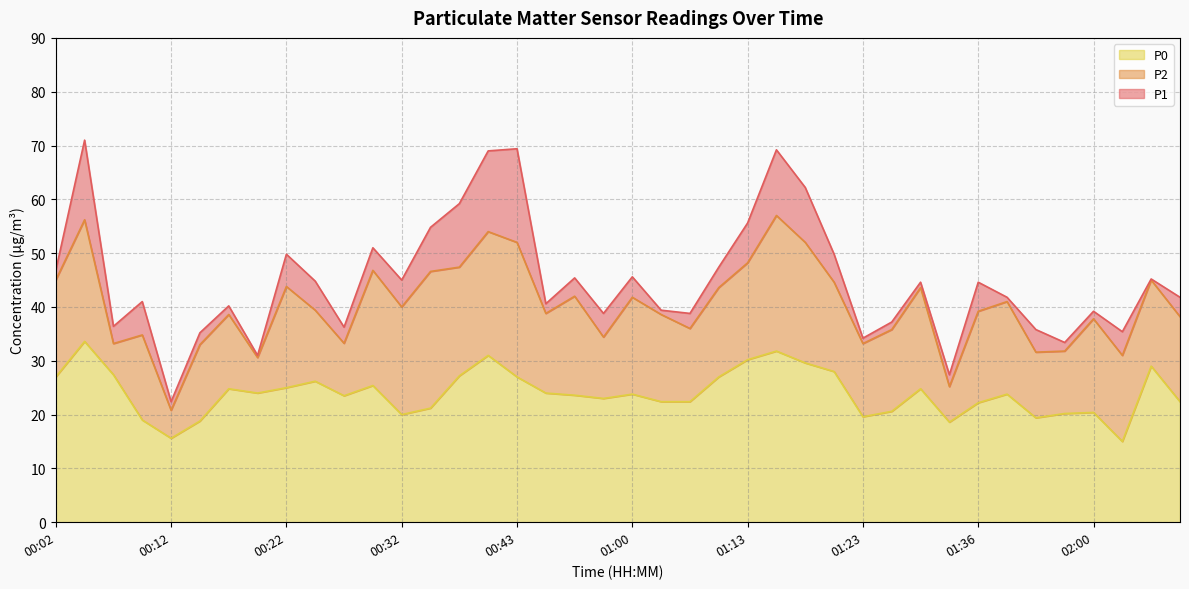

Is it true that P2 equals 23.0 at 00:38?

False